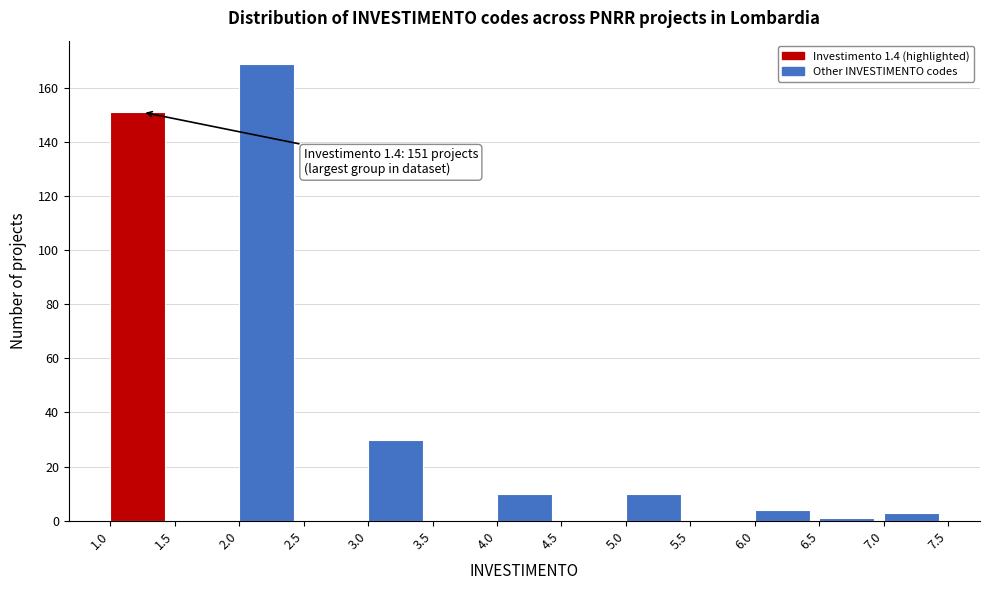

Over which range of the x-axis is the bar tallest?

2.0 to 2.5